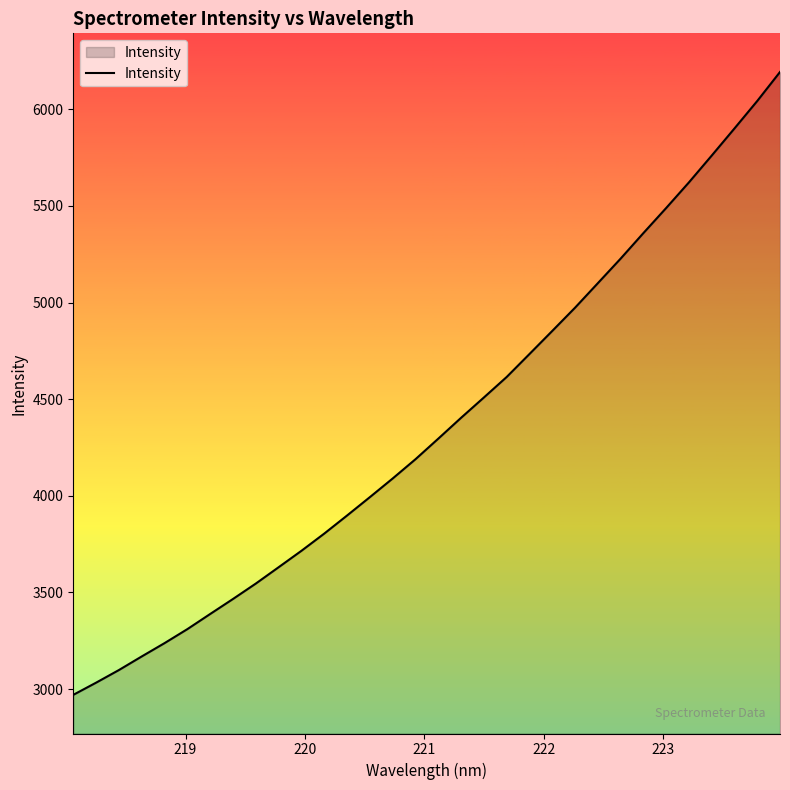

What is the smallest value displayed?

2970.1